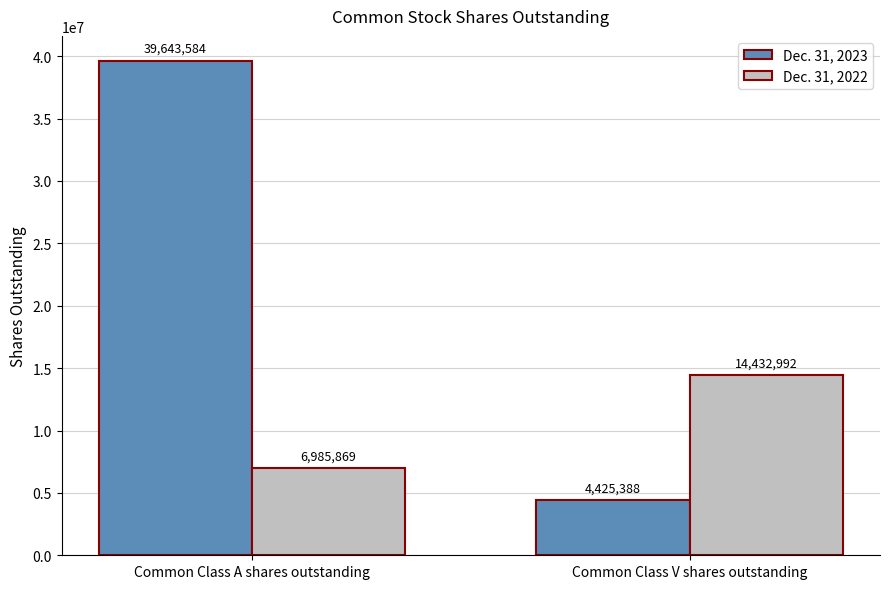

True or false: Dec. 31, 2022 has a value of 11988342 at Common Class A shares outstanding.

False